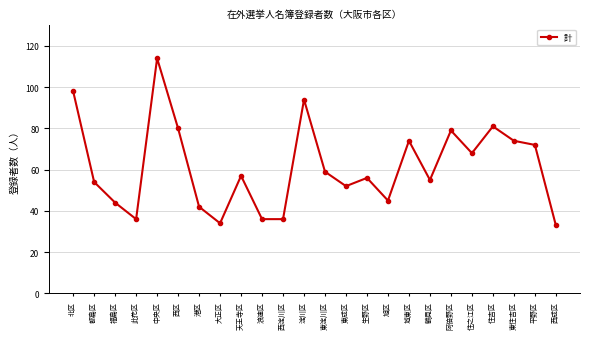

Read the value at 西成区, to the nearest 5.

35